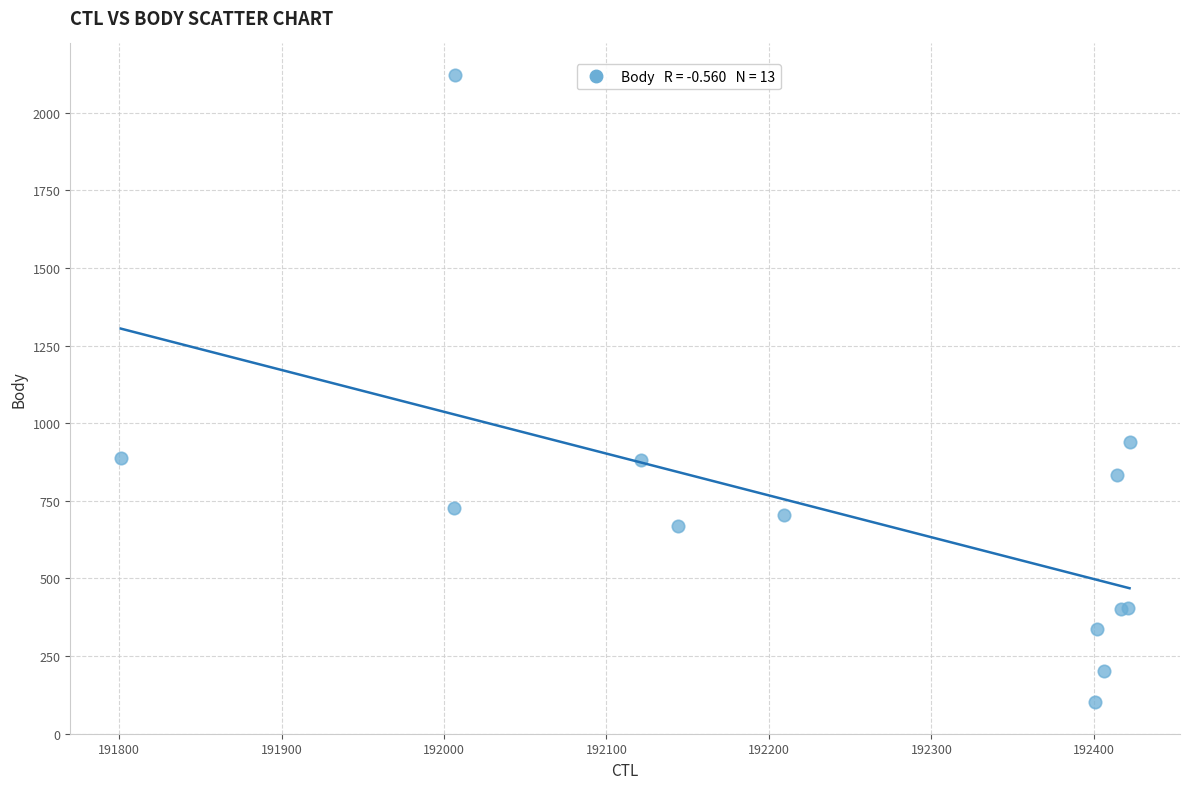

What Y value in the scatter plot is closest to 1111?

938